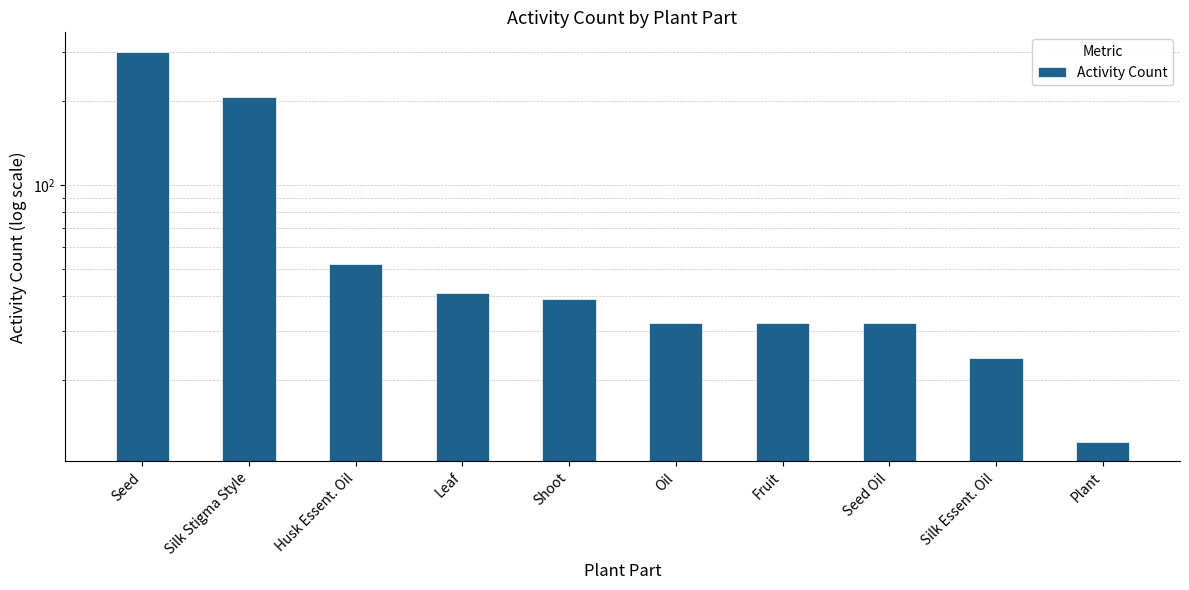

Reading left to right, transcribe all the data shown in this chart.

Seed=301	Silk Stigma Style=207	Husk Essent. Oil=52	Leaf=41	Shoot=39	Oil=32	Fruit=32	Seed Oil=32	Silk Essent. Oil=24	Plant=12